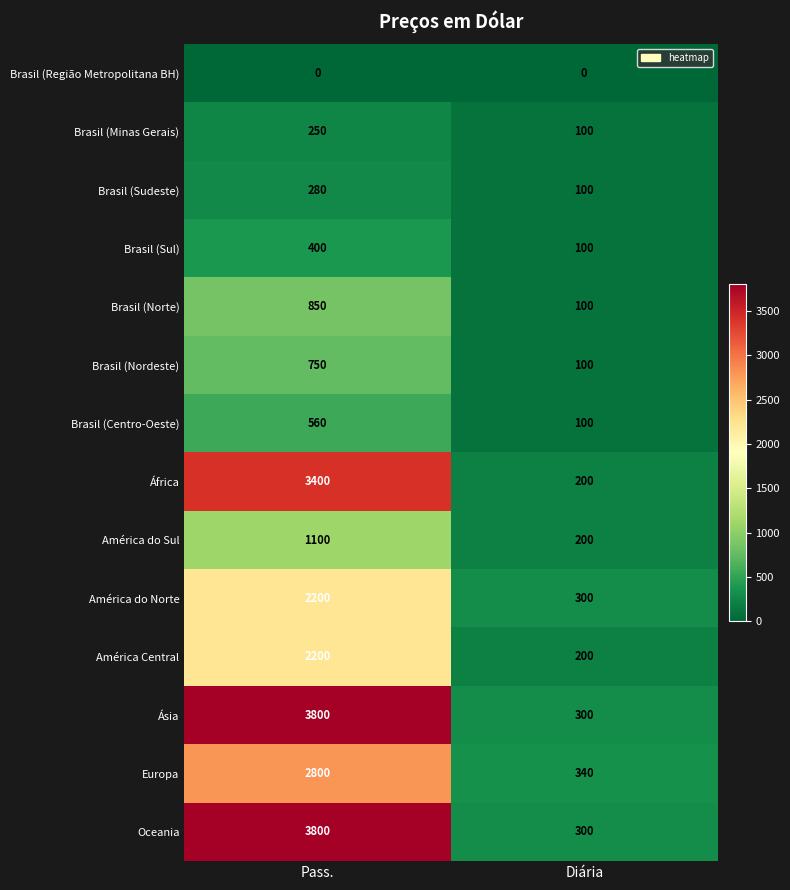

What is the highest value of the Brasil (Minas Gerais) series?

250